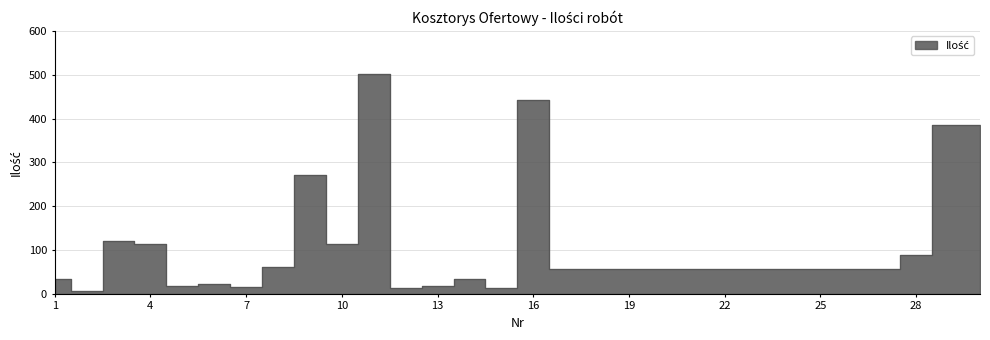

Reading left to right, transcribe all the data shown in this chart.

1=33.5	2=6.0	3=120.8	4=113.8	5=17.1	6=22.6	7=16.0	8=60.4	9=270.3	10=112.5	11=501.6	12=13.3	13=16.9	14=33.7	15=12.6	16=442.7	17=57.1	18=57.1	19=57.1	20=57.1	21=57.1	22=57.1	23=57.1	24=57.1	25=57.1	26=57.1	27=57.1	28=88.5	29=385.7	30=385.7